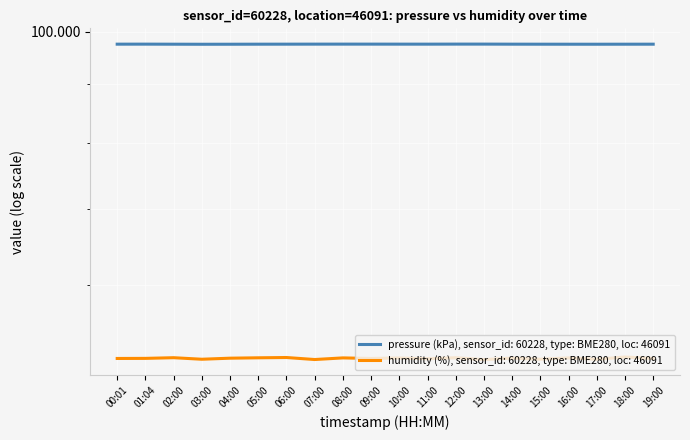

Which label corresponds to the largest value in the chart?

13:00